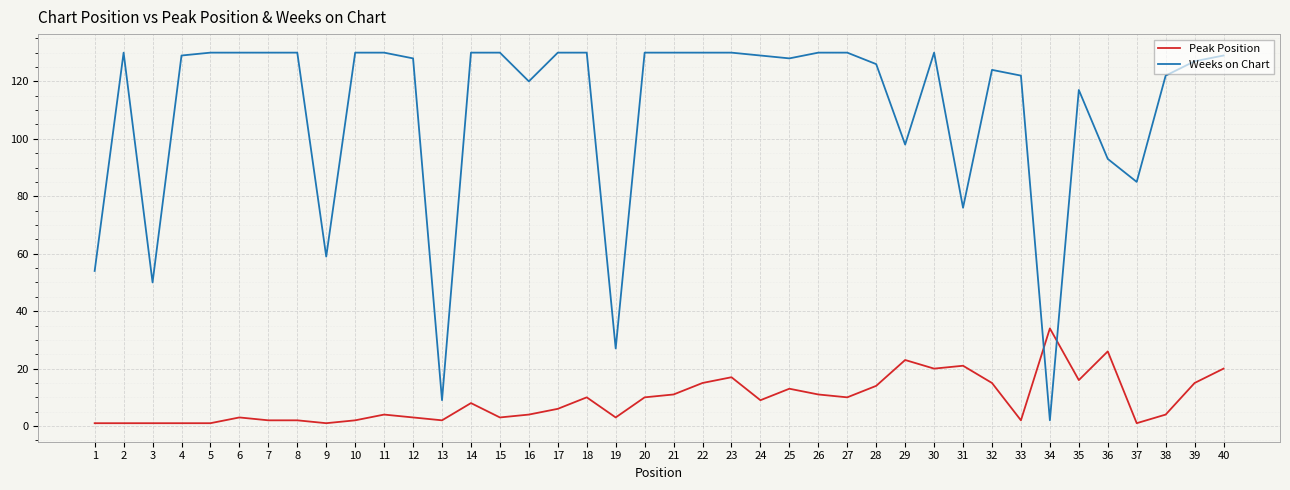

Which series has the widest spread of values?

Weeks on Chart